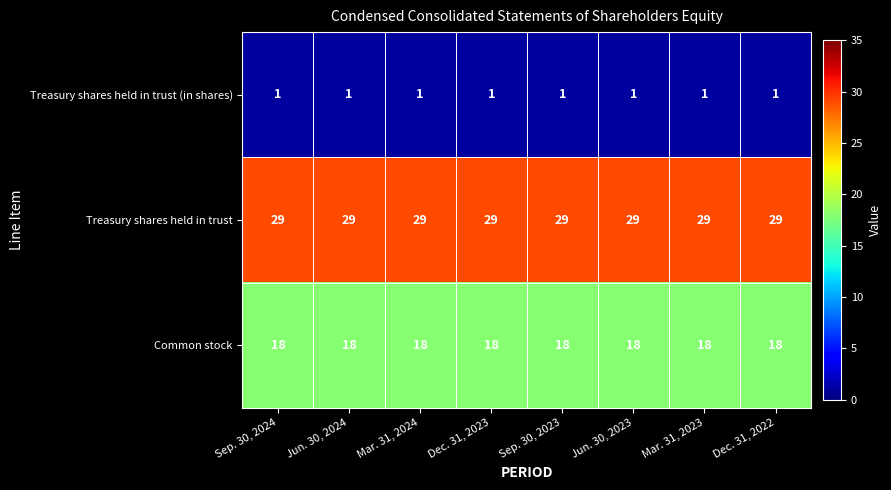

What is the average value of the Common stock series?

18